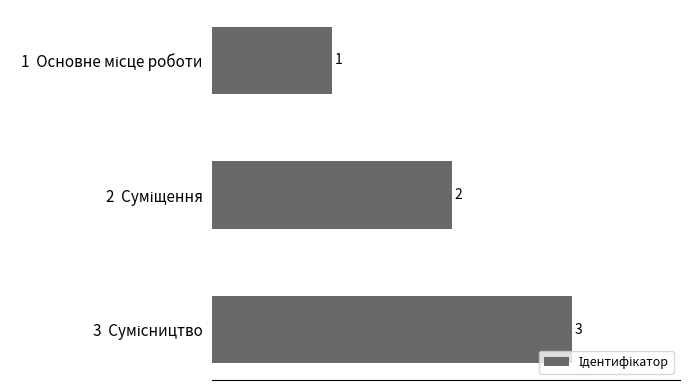

What is the sum of all values?

6